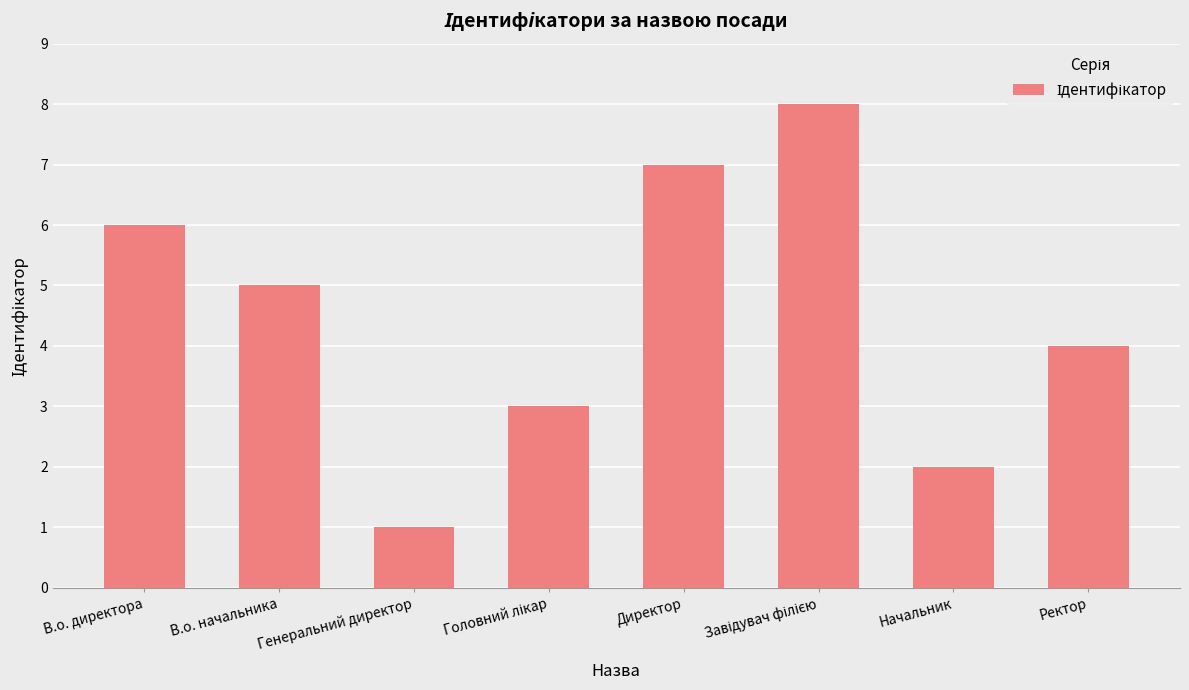

Read the value at Директор.

7